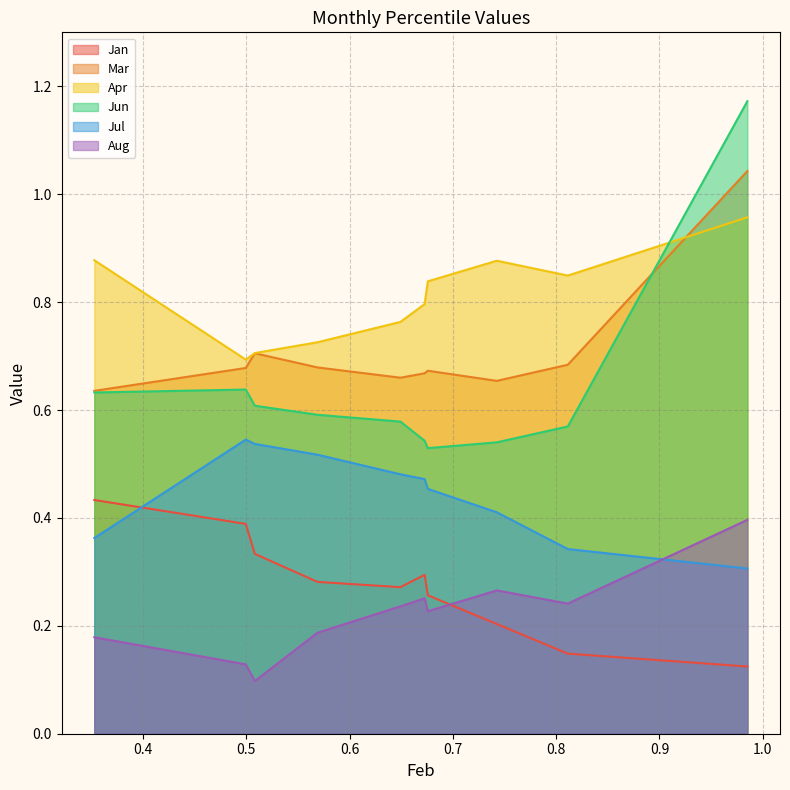

Is it true that Jul equals 0.5 at pct45?

True